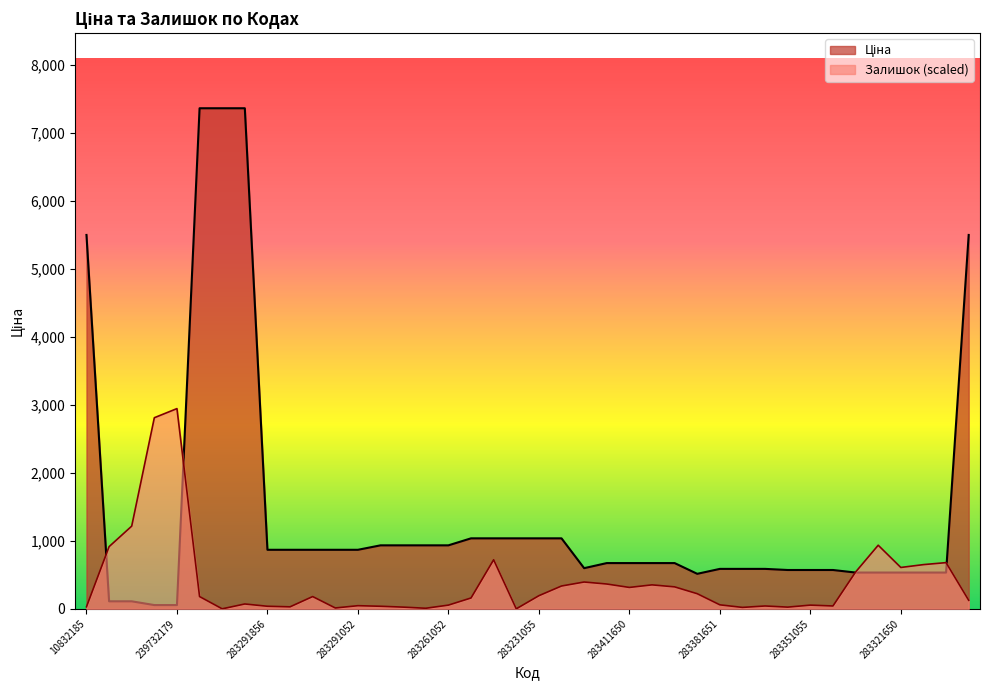

At which category is the sum across all series the highest?

239682195